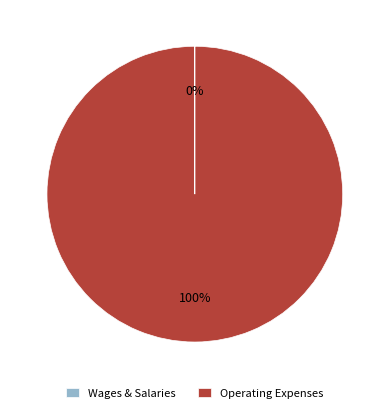

Which category accounts for the majority?

Operating Expenses